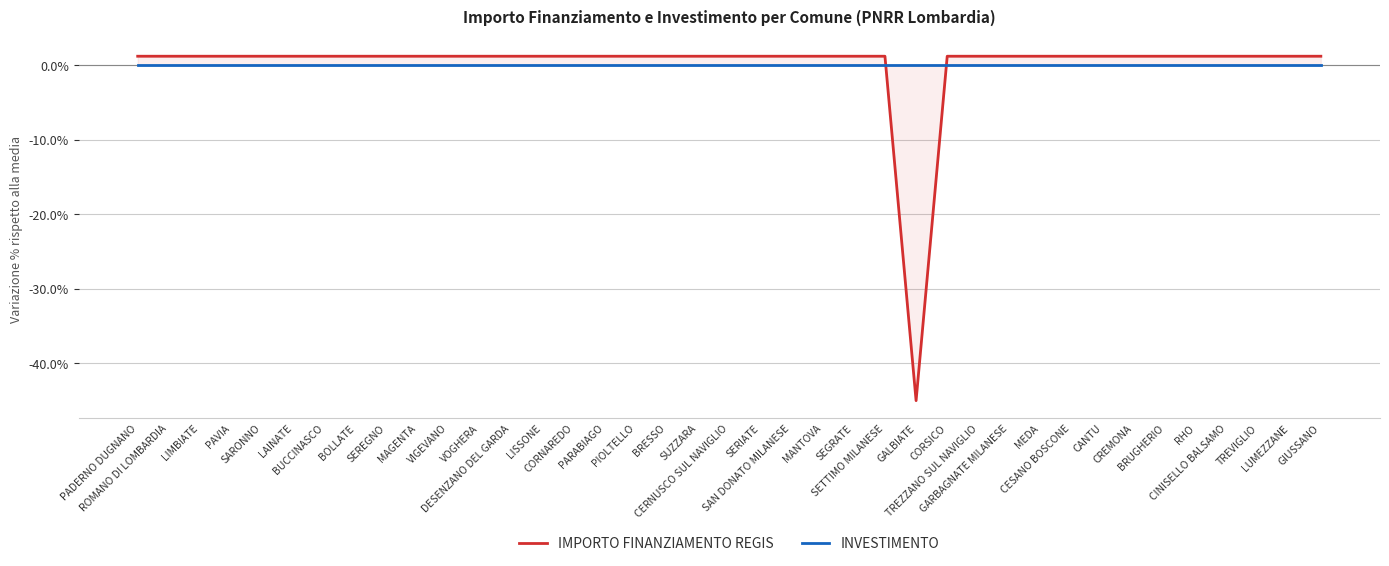

At which category is the sum across all series the highest?

PADERNO DUGNANO